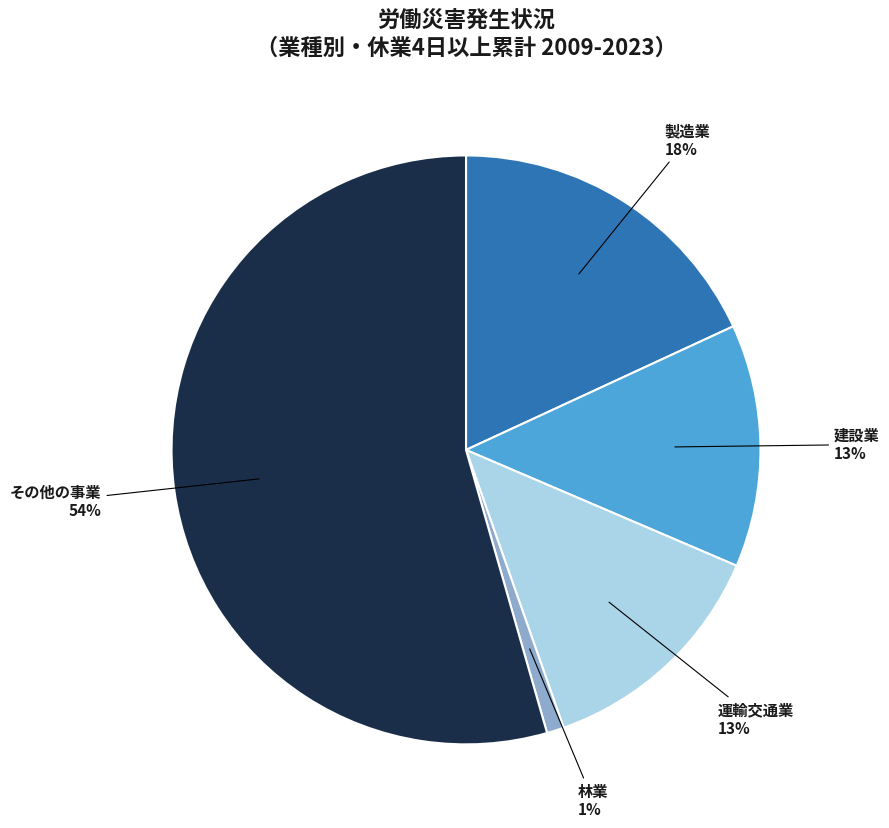

How many segments does this pie chart have?

5